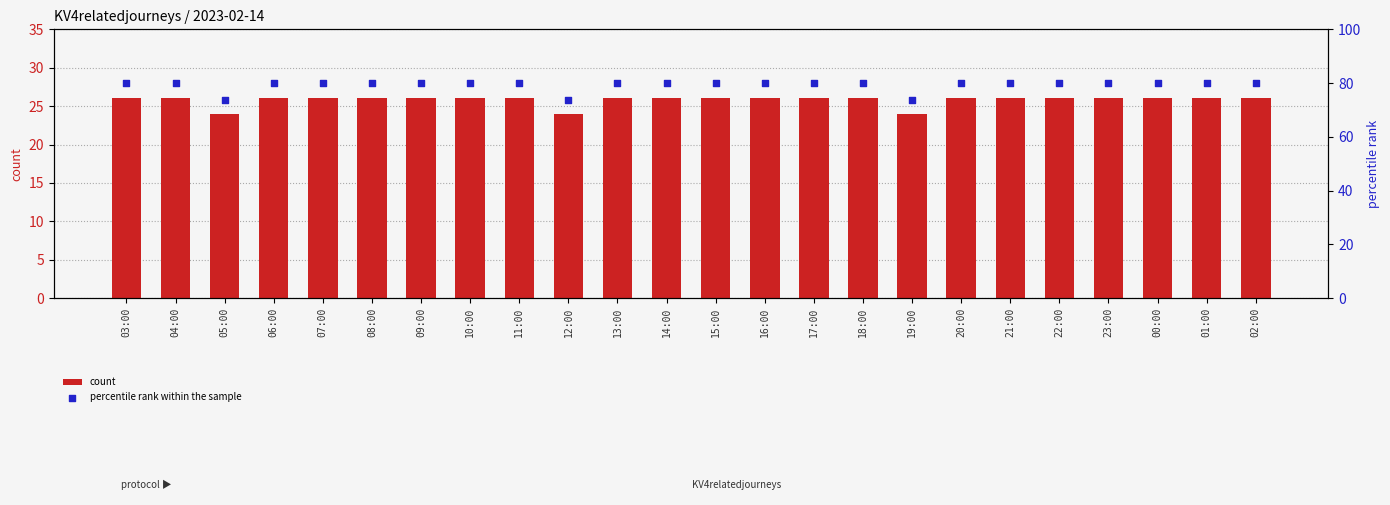

Which series contains the lowest Y value?

count